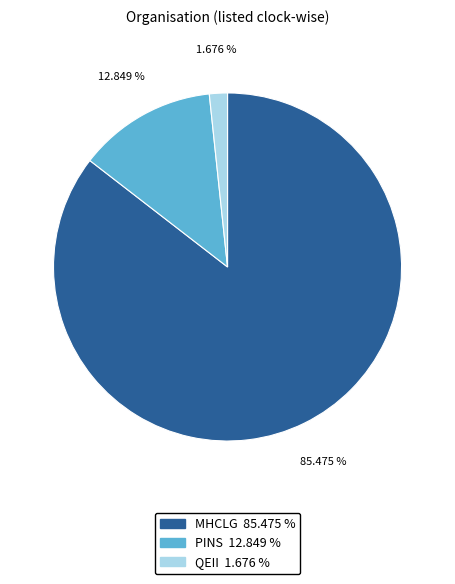

How many slices are in this pie chart?

3